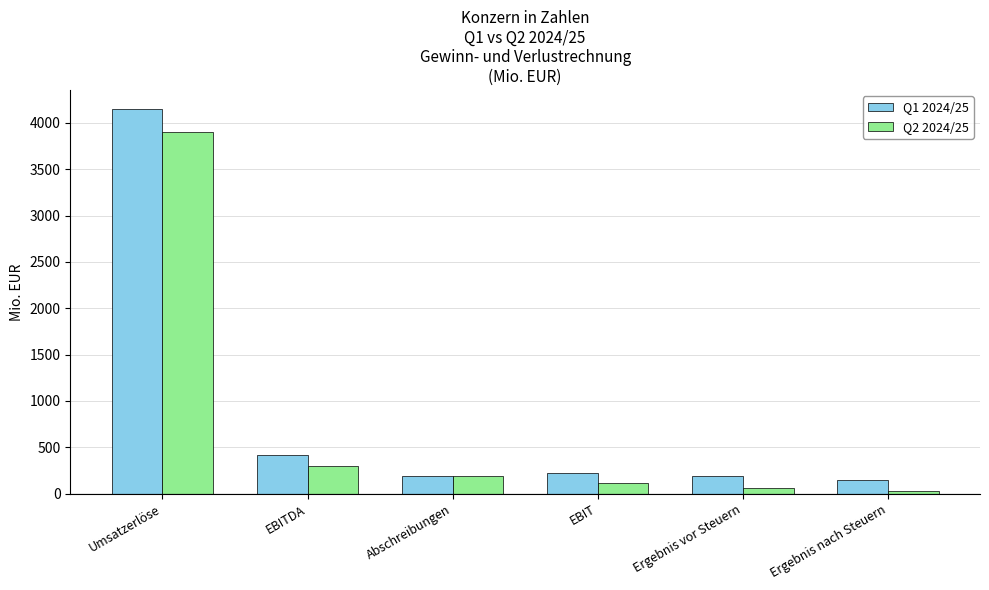

List the series in order of their peak value, lowest first.

Q2 2024/25, Q1 2024/25